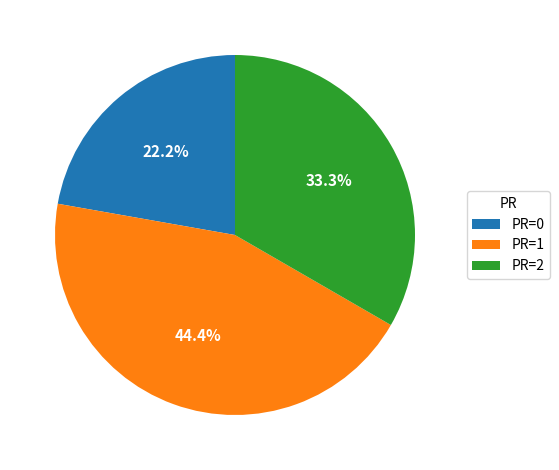

Which slice is the largest?

PR=1